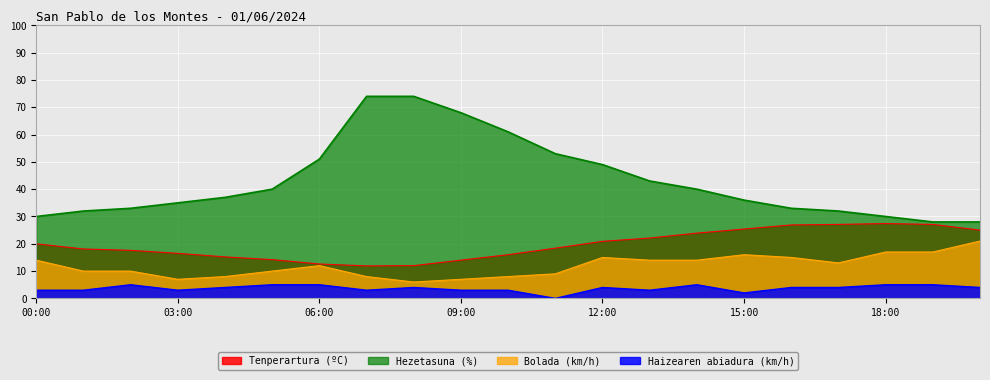

The value of Bolada (km/h) at 17:00 is 5.9. True or false?

False